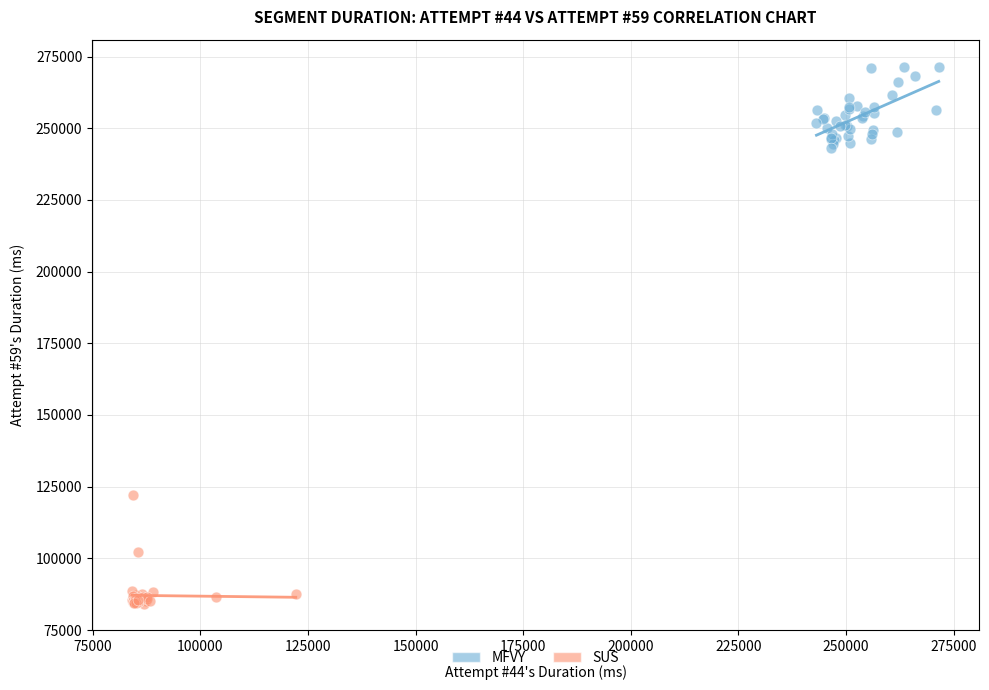

Which series has the largest Y range (max minus min)?

SUS